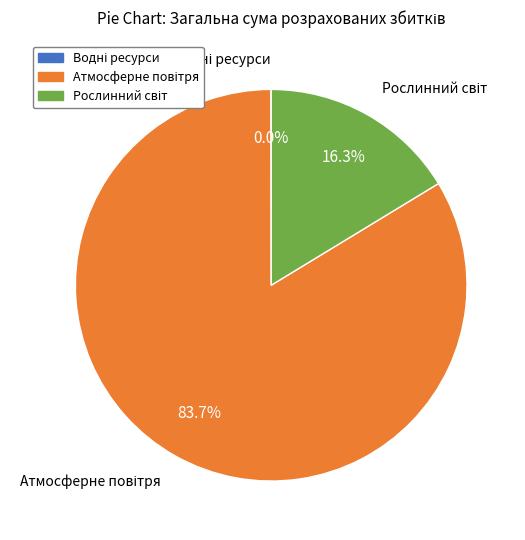

Is there any slice that represents more than half of the pie?

Yes